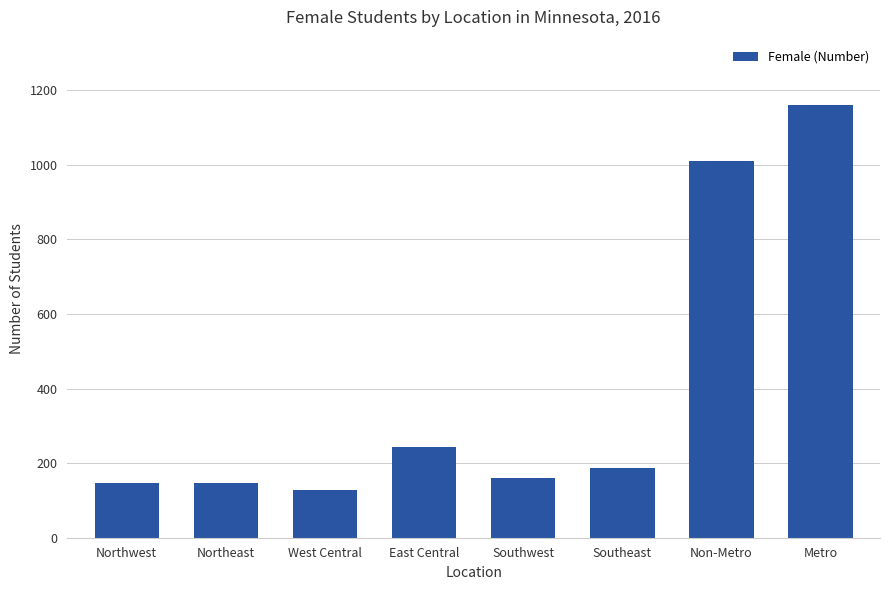

Is it true that the value at East Central is 242?

True